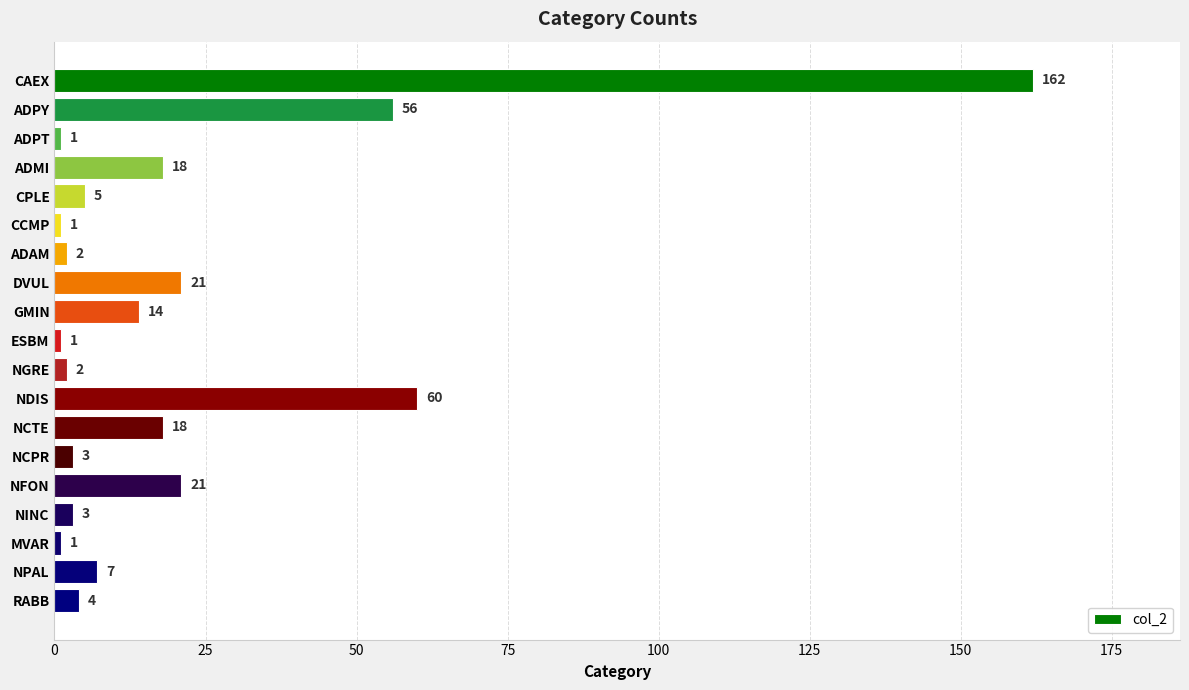

Reading top to bottom, list all the values displayed in this chart.

162	56	1	18	5	1	2	21	14	1	2	60	18	3	21	3	1	7	4